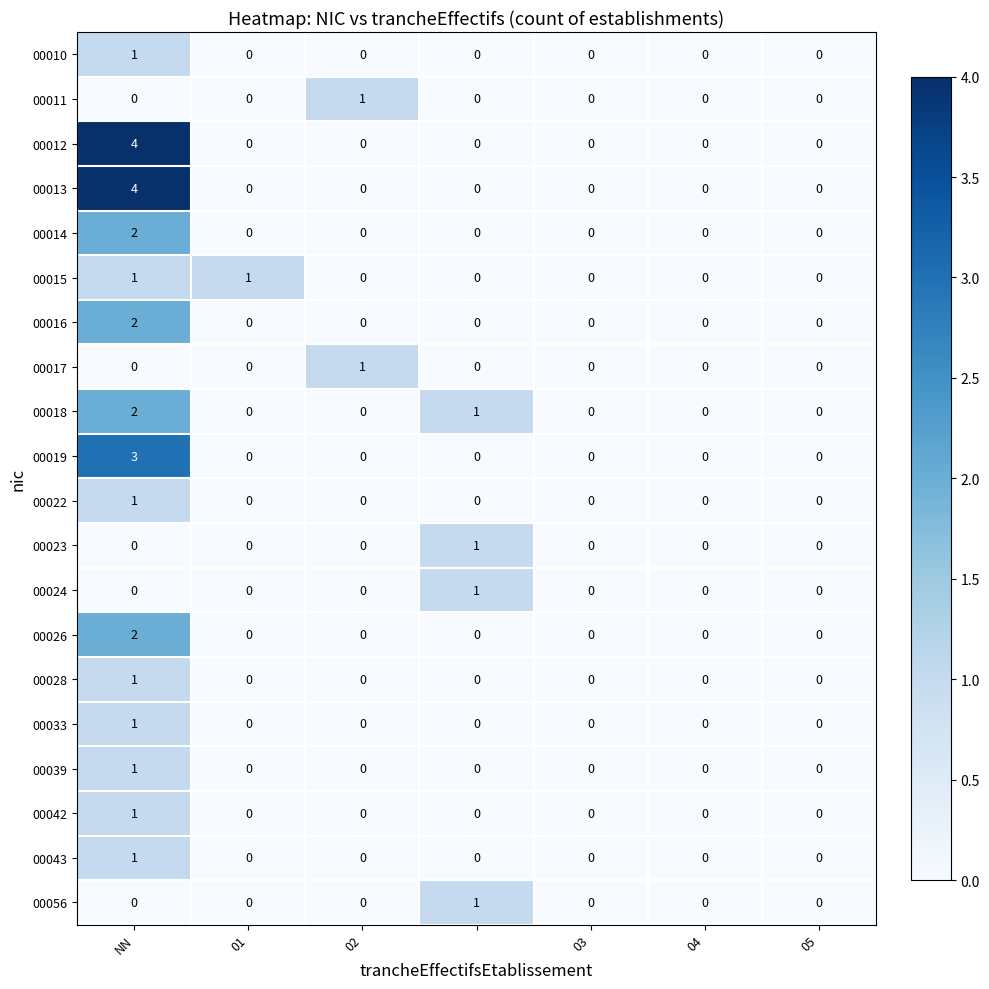

Count the 00042 values in the range 0 to 1.

7